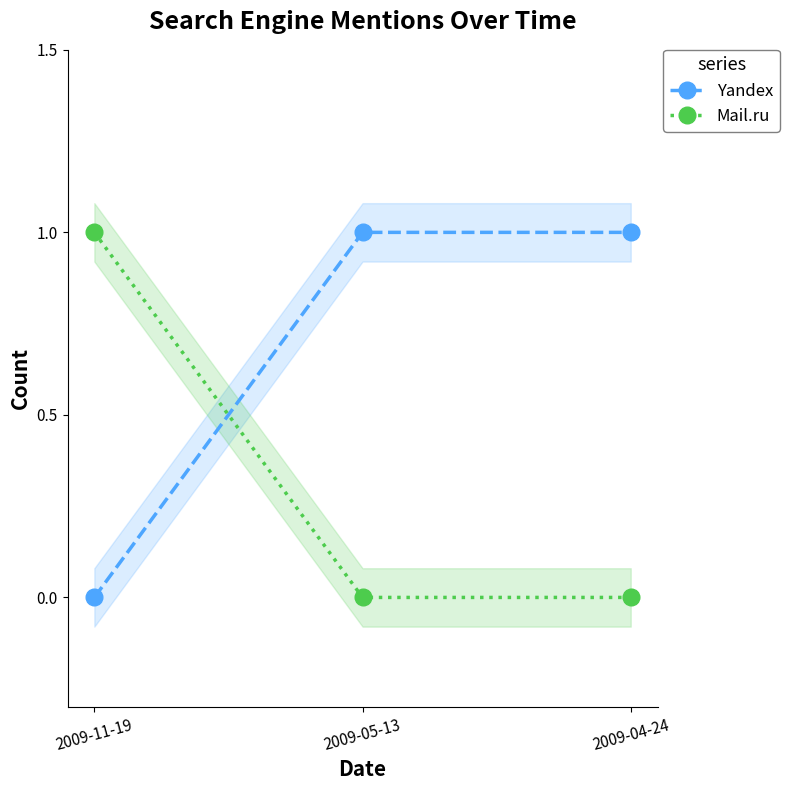

The value of Yandex at 2009-04-24 is 0. True or false?

False